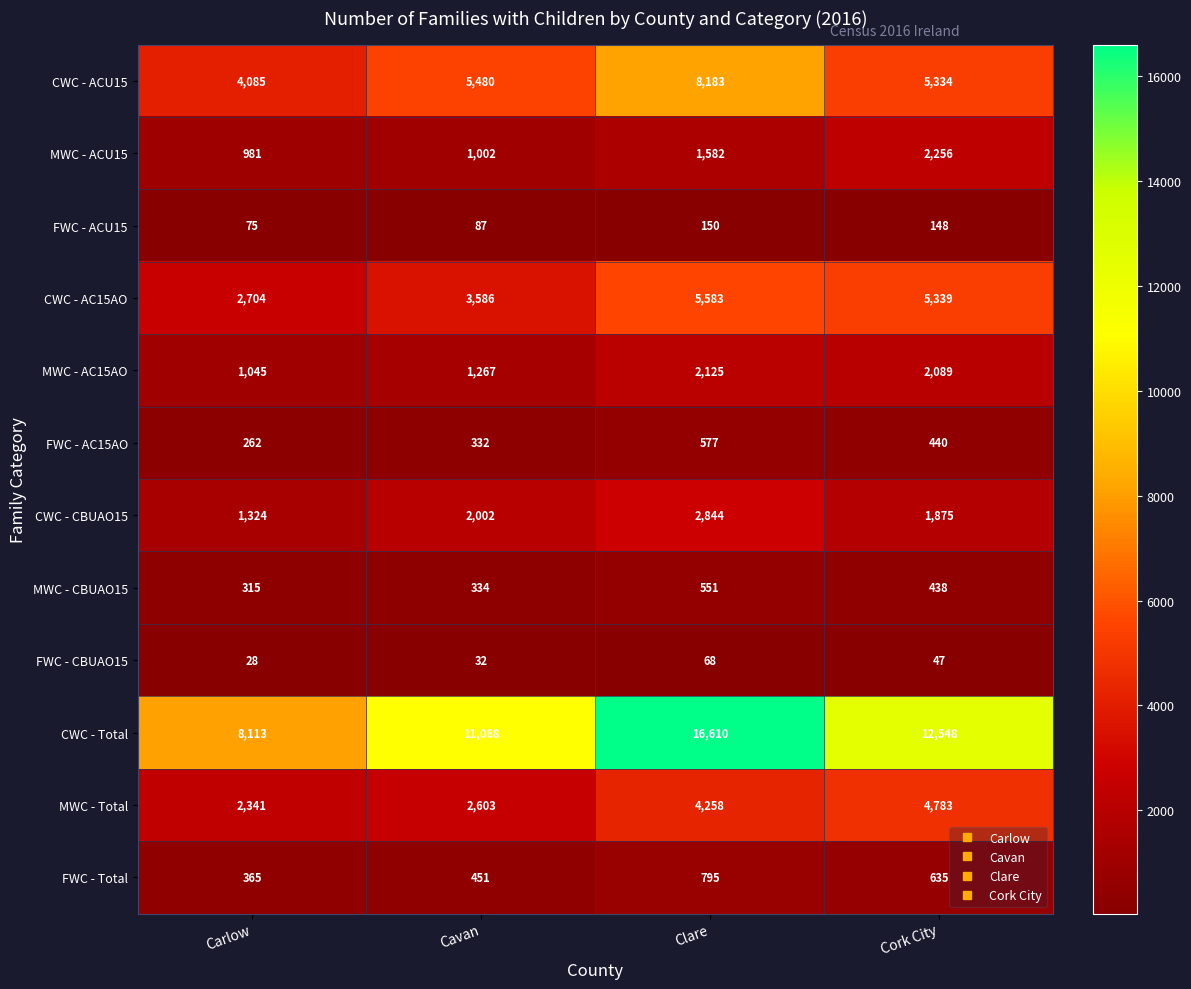

What is the difference between the CWC - Total values at Carlow and Clare?

8497